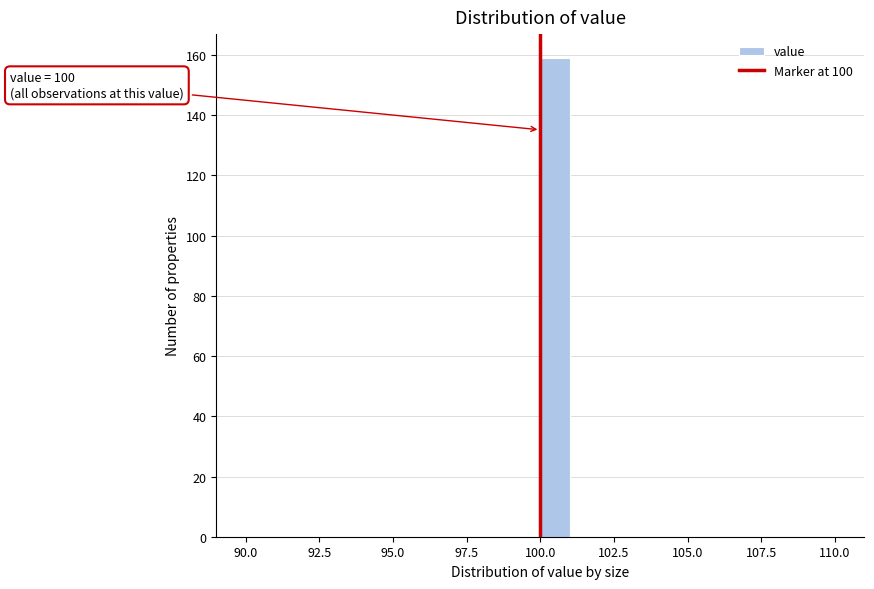

Around what value on the x-axis is the tallest bar? Give the approximate position of its centre, as read against the axis.

100.5